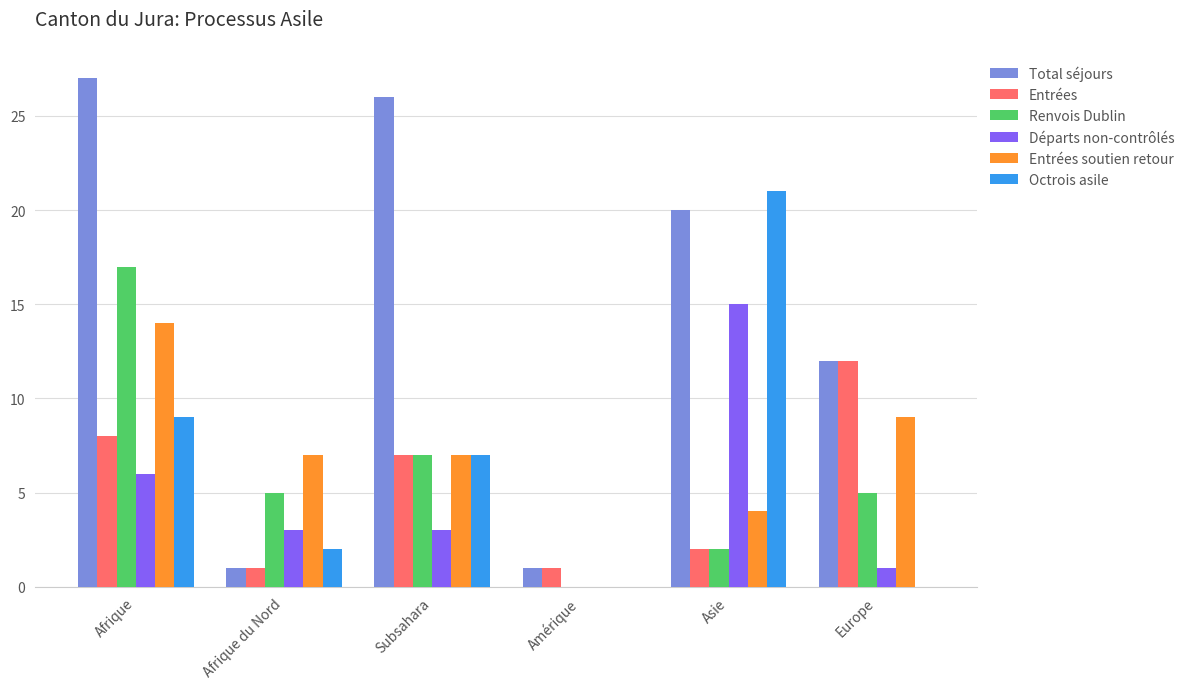

Reading left to right, transcribe all the data shown in this chart.

Total séjours: 27	1	26	1	20	12
Entrées: 8	1	7	1	2	12
Renvois Dublin: 17	5	7	0	2	5
Départs non-contrôlés: 6	3	3	0	15	1
Entrées soutien retour: 14	7	7	0	4	9
Octrois asile: 9	2	7	0	21	0